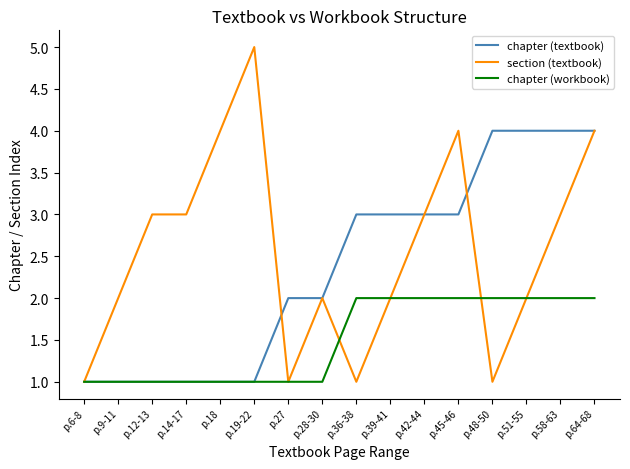

The value of chapter (textbook) at p.48-50 is 1. True or false?

False